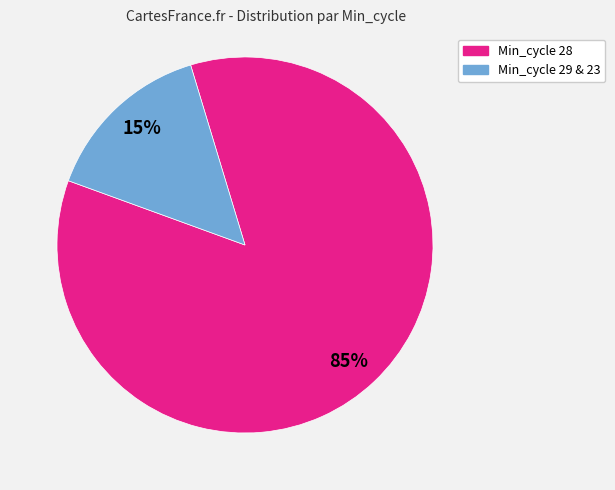

Count the number of slices in the pie.

2